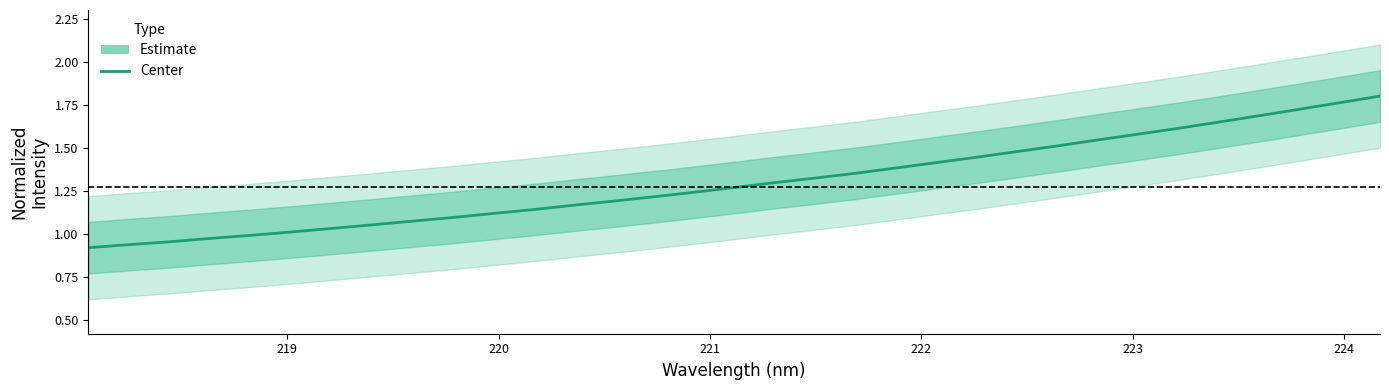

What is the value of the 3rd point from the left?

1.0